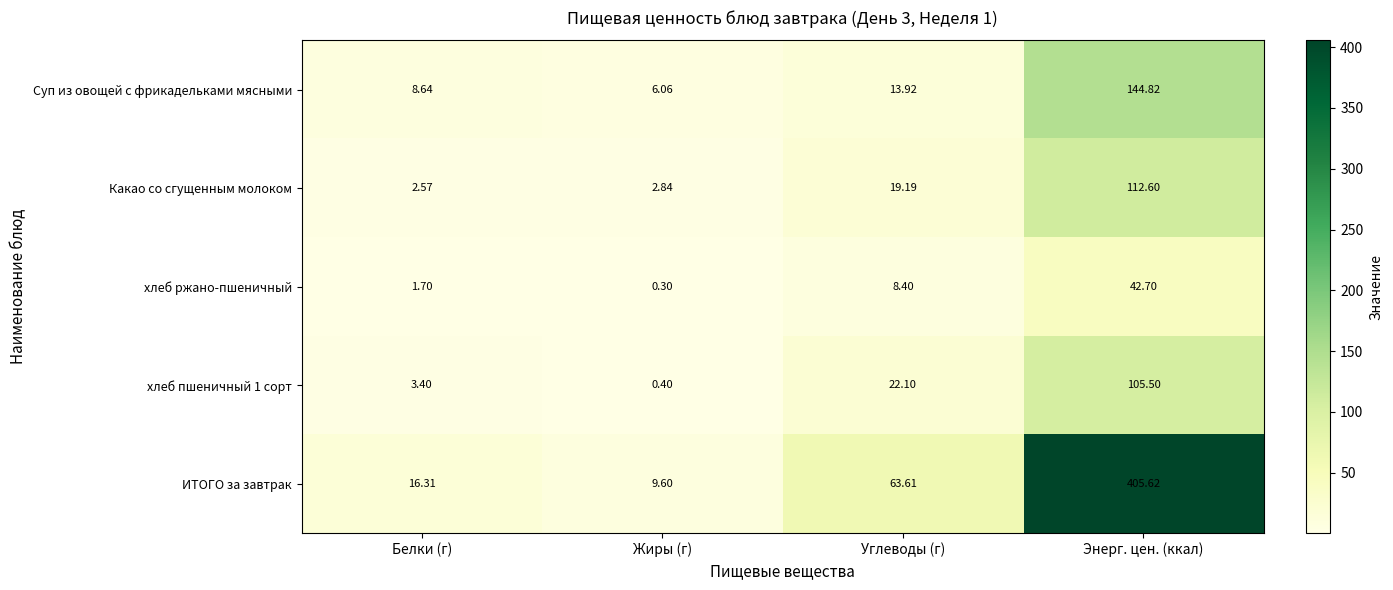

Between Жиры (г) and Энерг. цен. (ккал), which series saw the biggest shift?

ИТОГО за завтрак